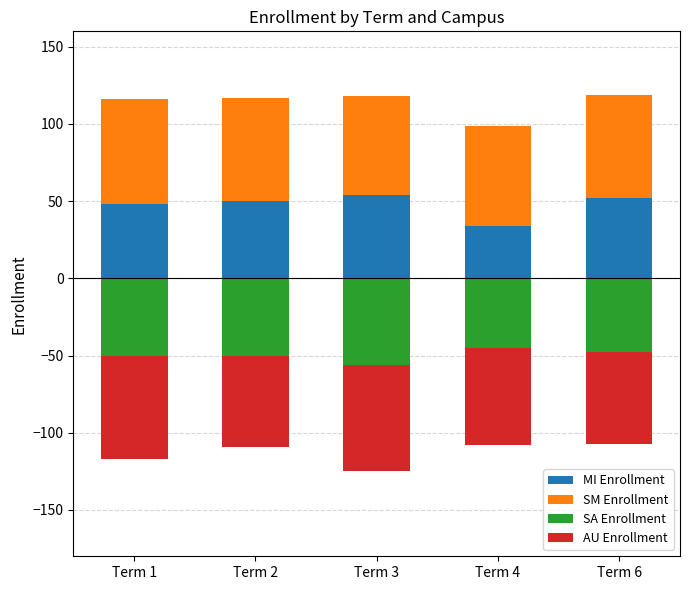

At which category is the sum across all series the highest?

Term 6